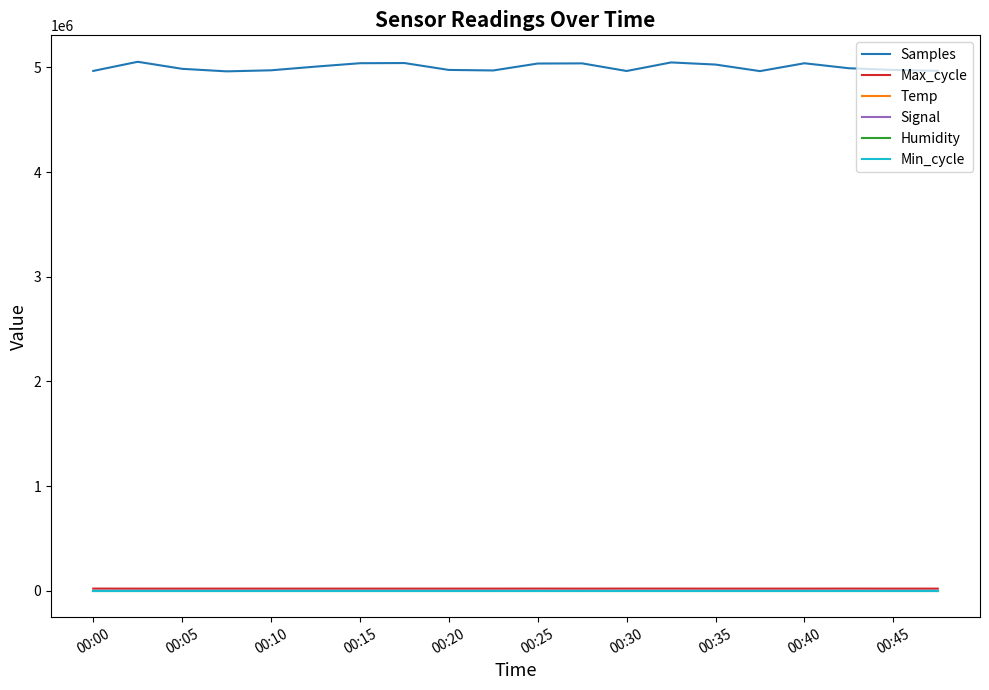

Which series has the largest total across all categories?

Samples